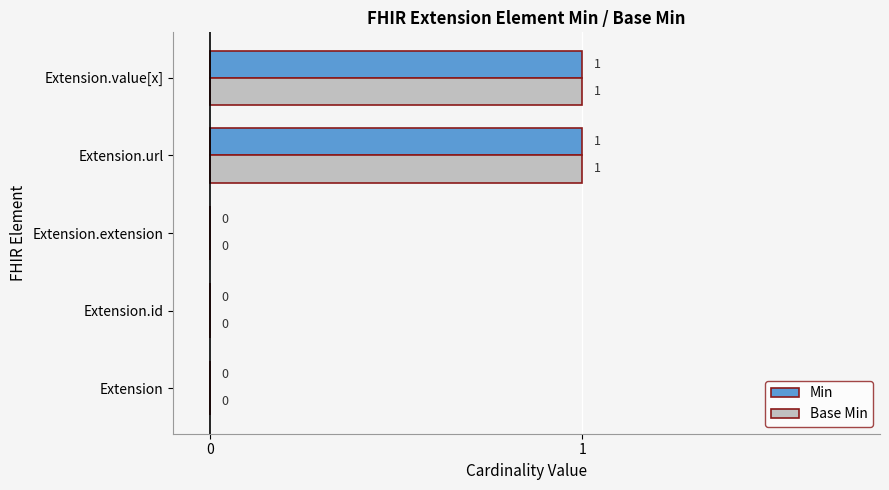

Is the value of Min at Extension.url greater than the value of Base Min at Extension.id?

Yes